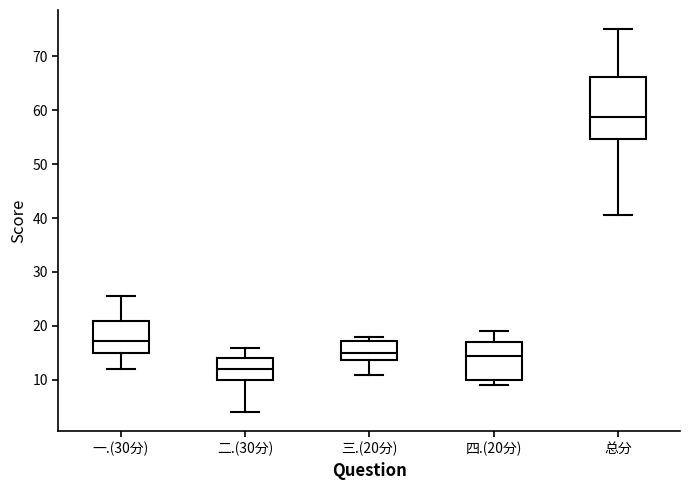

Reading left to right, transcribe this box plot: for each box, give where its median line is, the range the box spans, and where its two whiskers end, as read against the y-axis. The values are not printed on the chart, so give them approximately, as read against the axis.

一.(30分): median 17, box 15 to 21, whiskers 12 to 26
二.(30分): median 12, box 10 to 14, whiskers 4 to 16
三.(20分): median 15, box 14 to 17, whiskers 11 to 18
四.(20分): median 15, box 10 to 17, whiskers 9 to 19
总分: median 59, box 55 to 66, whiskers 41 to 75